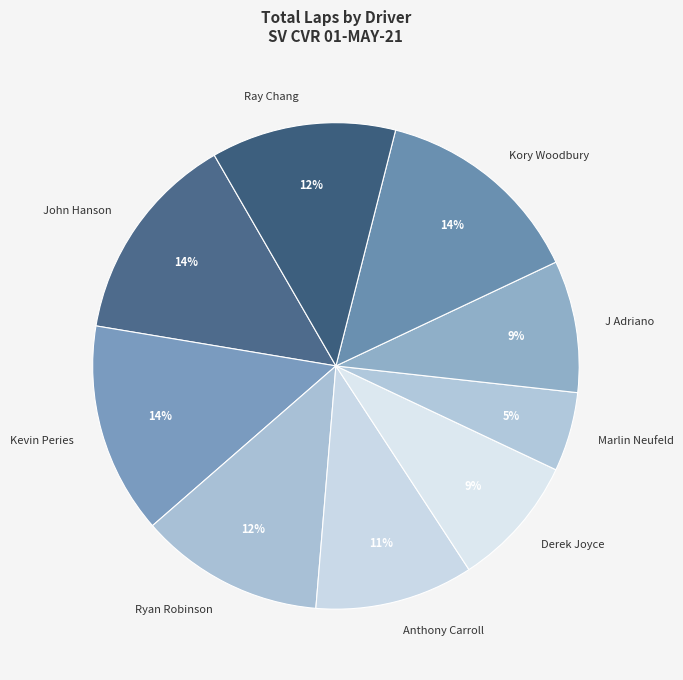

True or false: Kory Woodbury accounts for 14% of the total.

True